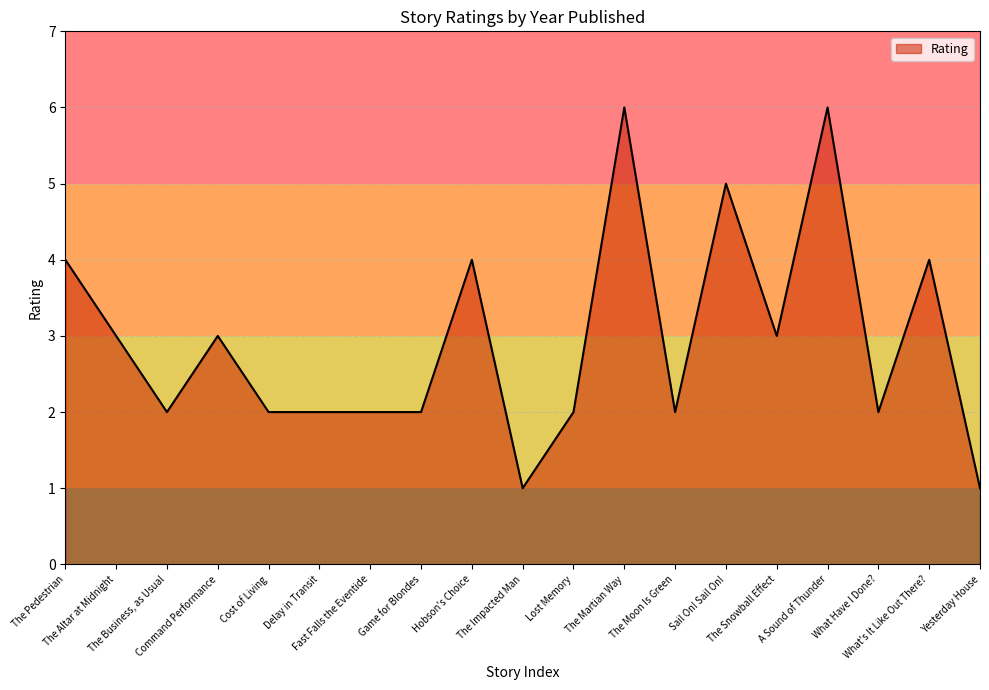

At which label does the data first exceed 2?

The Pedestrian